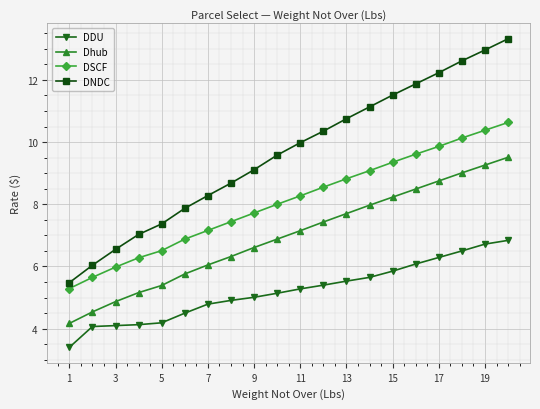

What is the average value of the DDU series?

5.2